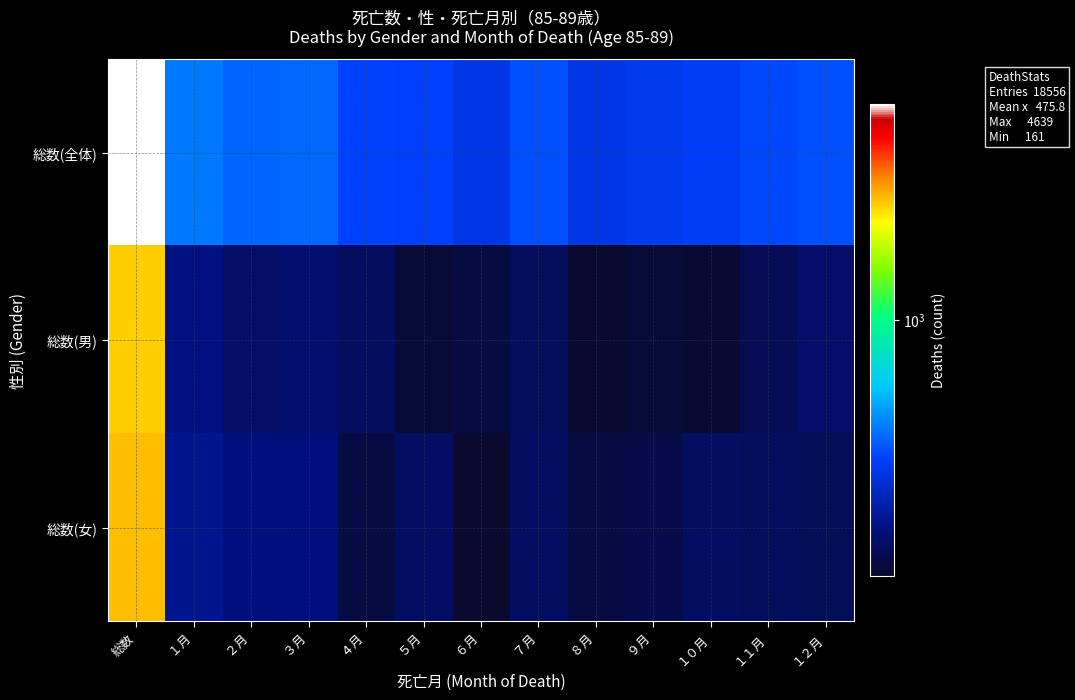

Which series has the largest total across all categories?

総数(全体)